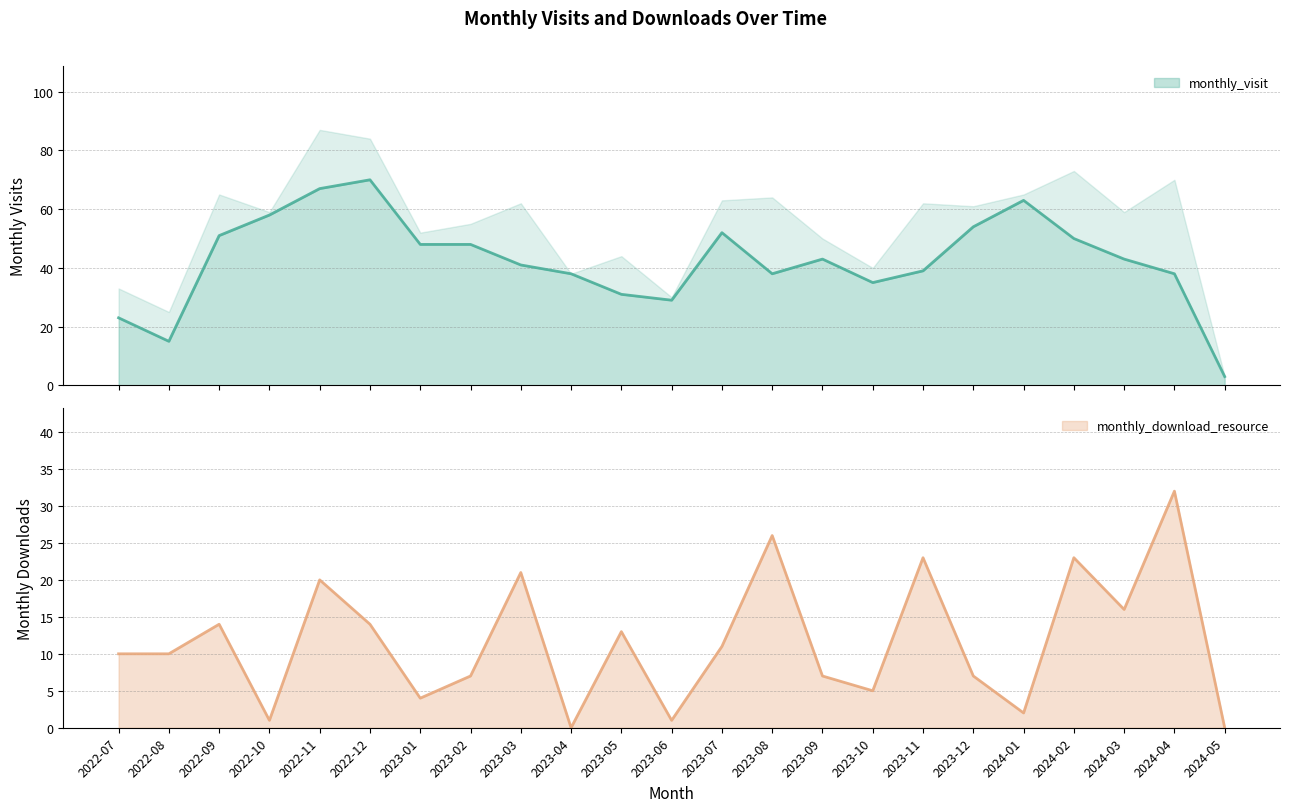

What is the label of the 15th point from the right?

2023-03